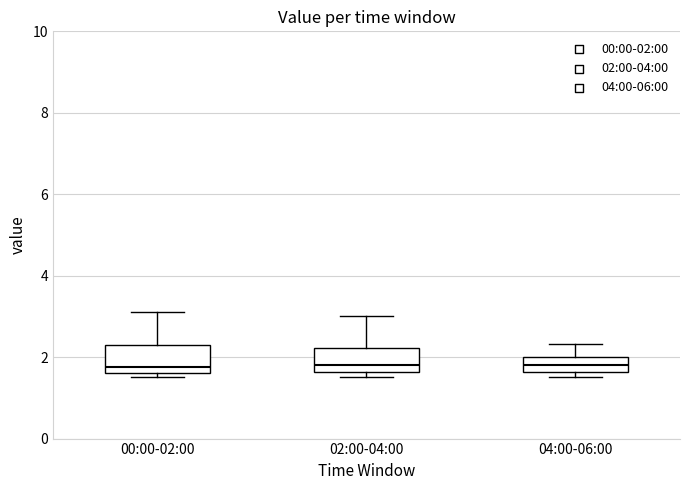

Where does the median line of the box for 00:00-02:00 sit on the y-axis? The values are not printed on the chart, so give them approximately, as read against the axis.

1.8